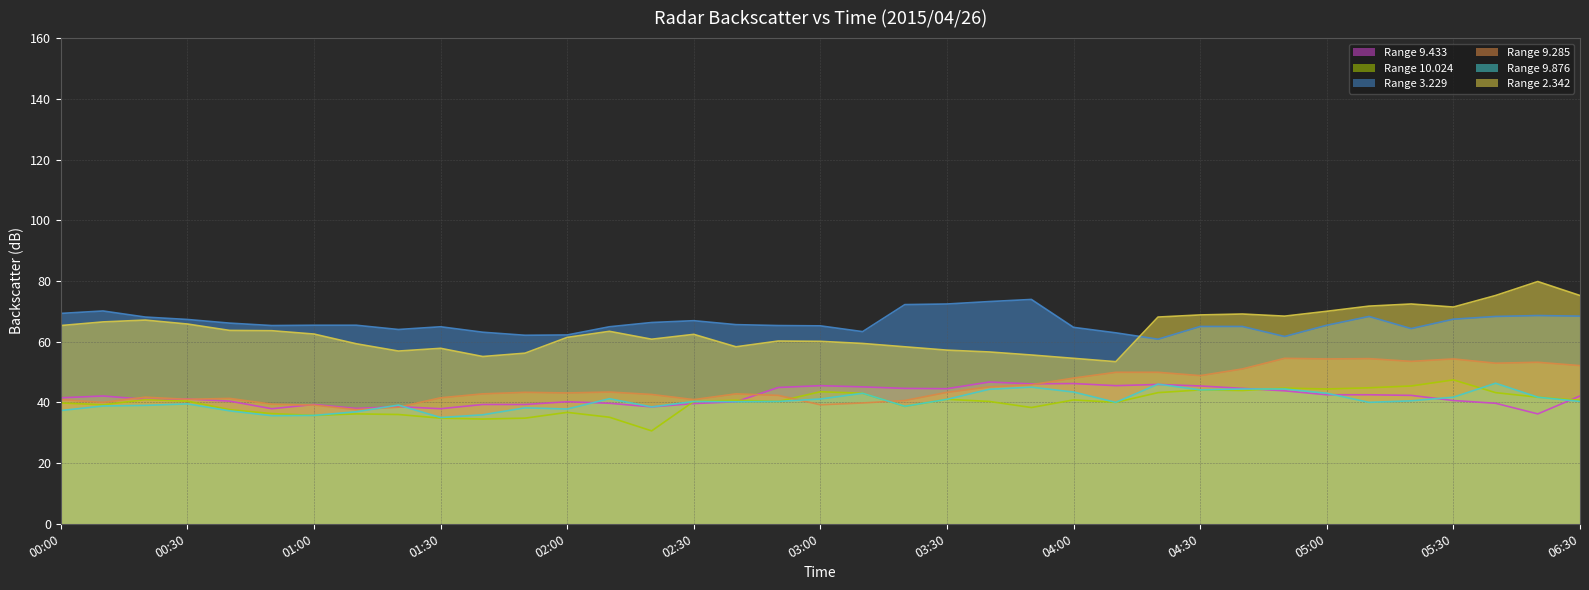

How many values in the 9.876 series are below 40?

15